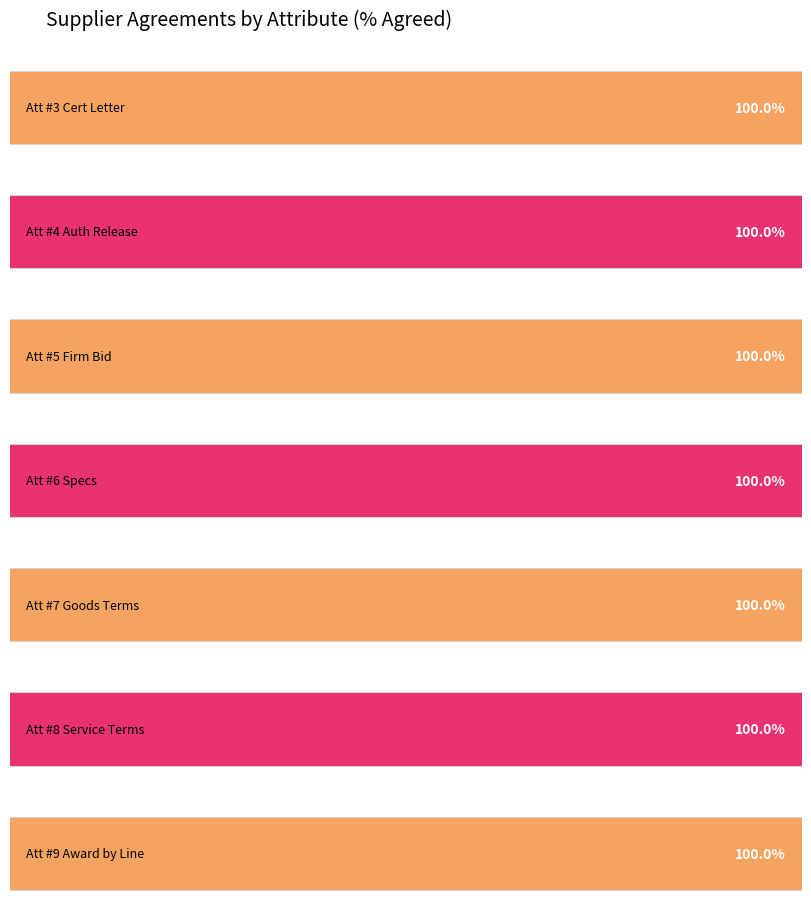

How many groups of bars are there?

7